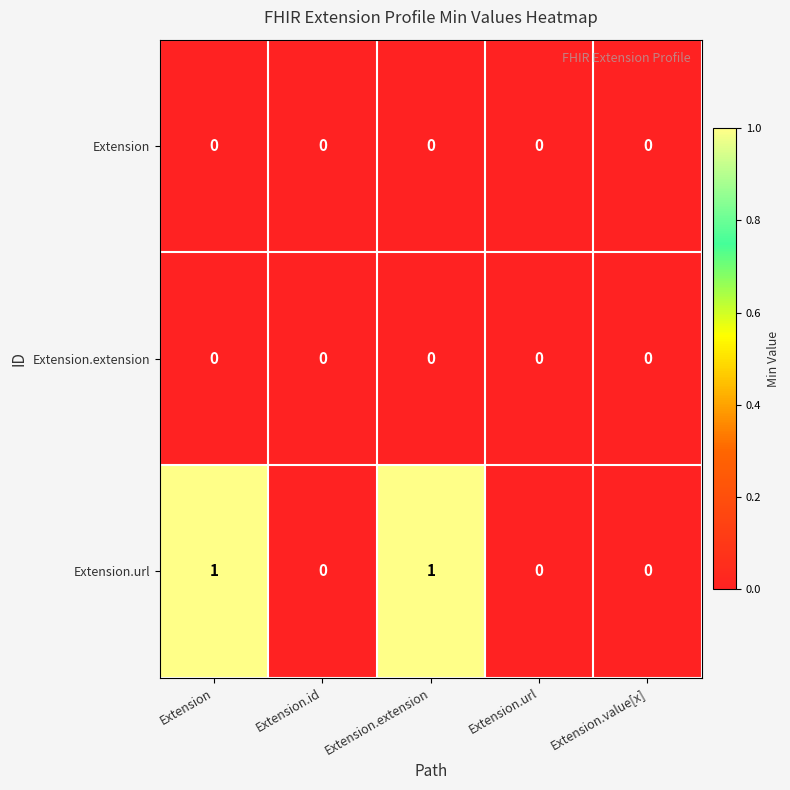

True or false: Extension.extension has a value of 0 at Extension.

True